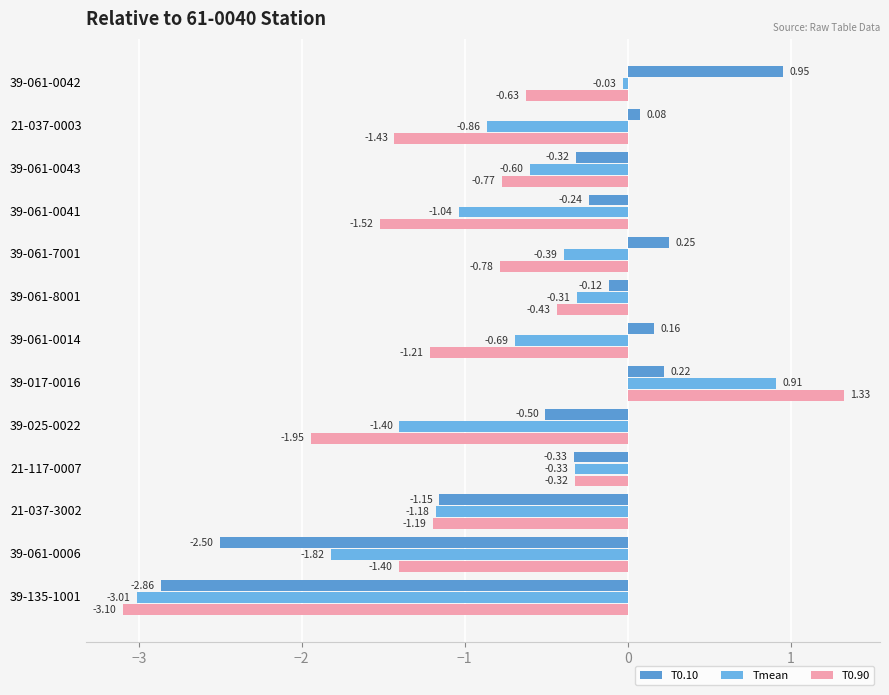

What is the difference between the second highest and second lowest values in the Tmean series?

1.8